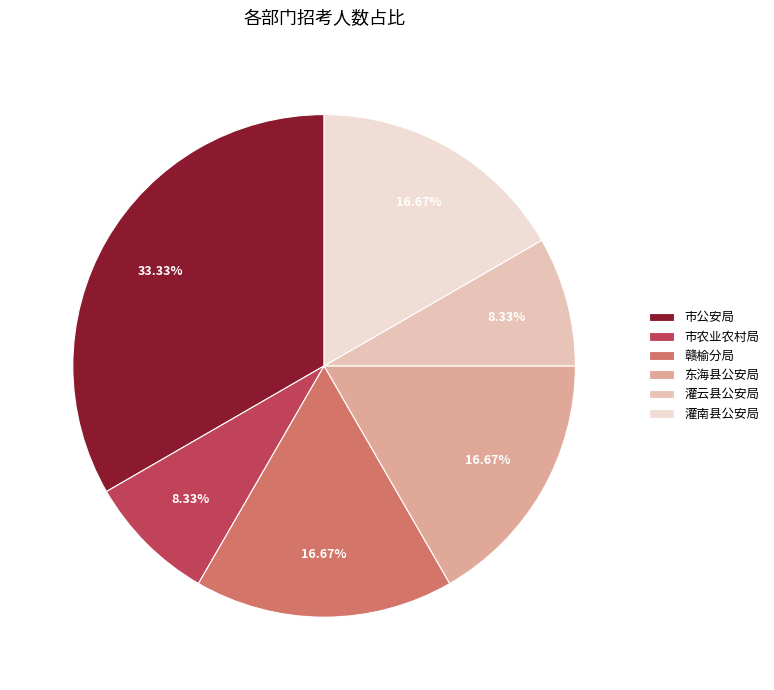

Rank the categories by value from lowest to highest.

连云港市－市农业农村局, 灌云县－县公安局, 连云港市赣榆区－市公安局赣榆分局, 东海县－县公安局, 灌南县－县公安局, 连云港市－市公安局